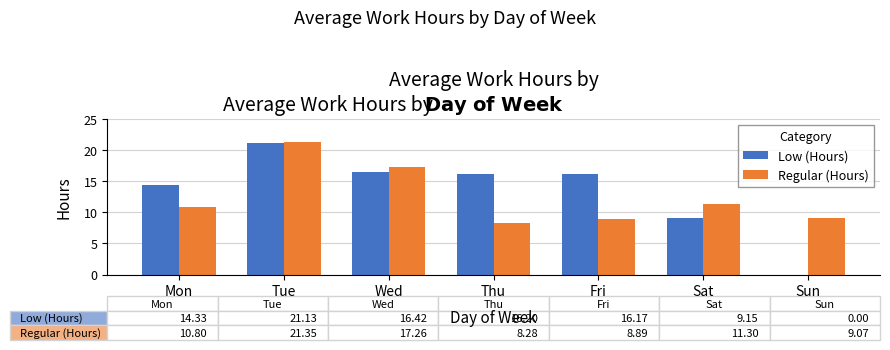

Where is Regular (Hours) nearest to the value 14?

Sat